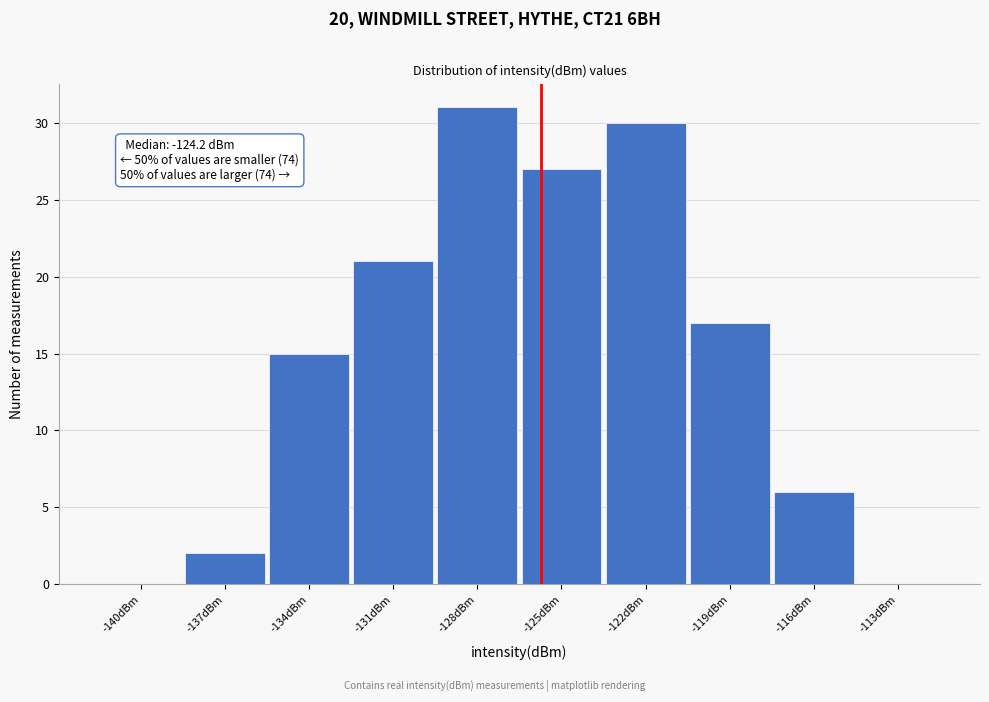

Reading right to left, what are all the values shown in this chart?

-113dBm=0	-116dBm=6	-119dBm=17	-122dBm=30	-125dBm=27	-128dBm=31	-131dBm=21	-134dBm=15	-137dBm=2	-140dBm=0